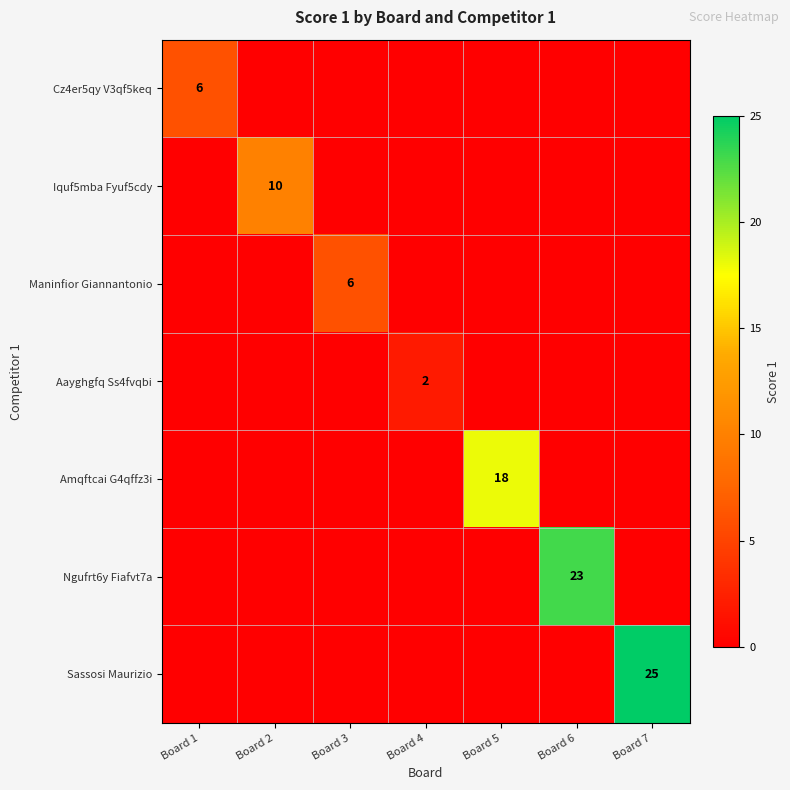

How many positive values does the Sassosi Maurizio series have?

1